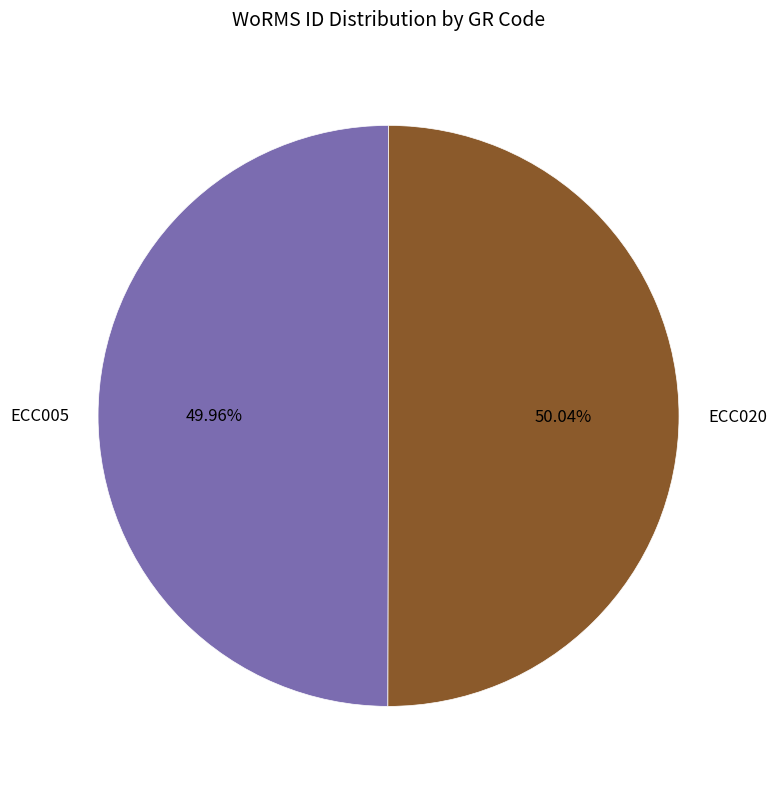

What is the total percentage of ECC005 and ECC020?

100.0%